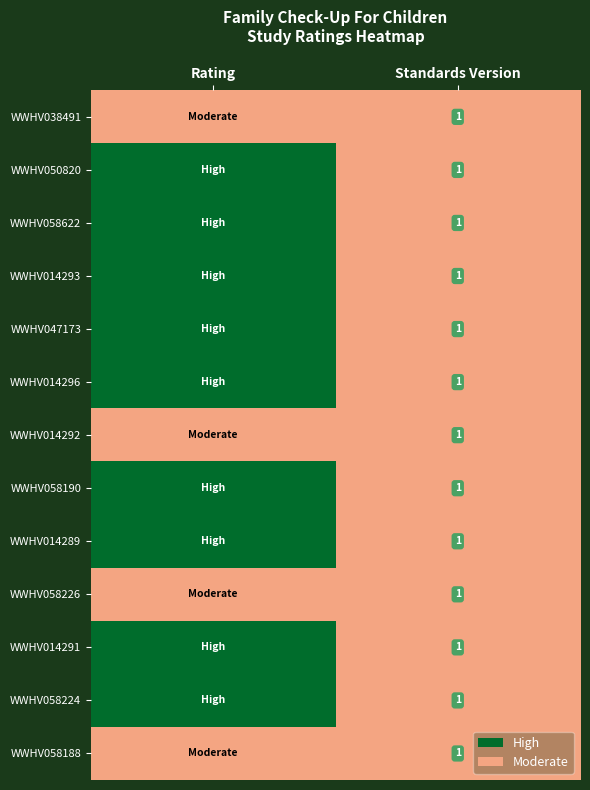

Is it true that WWHV050820 equals 2 at Standards Version?

False